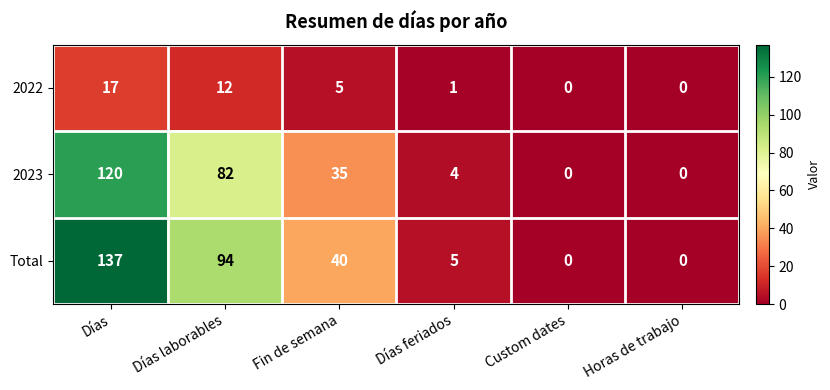

Reading left to right, extract all data points from this chart.

2022: Días=17	Días laborables=12	Fin de semana=5	Días feriados=1	Custom dates=0	Horas de trabajo=0
2023: Días=120	Días laborables=82	Fin de semana=35	Días feriados=4	Custom dates=0	Horas de trabajo=0
Total: Días=137	Días laborables=94	Fin de semana=40	Días feriados=5	Custom dates=0	Horas de trabajo=0